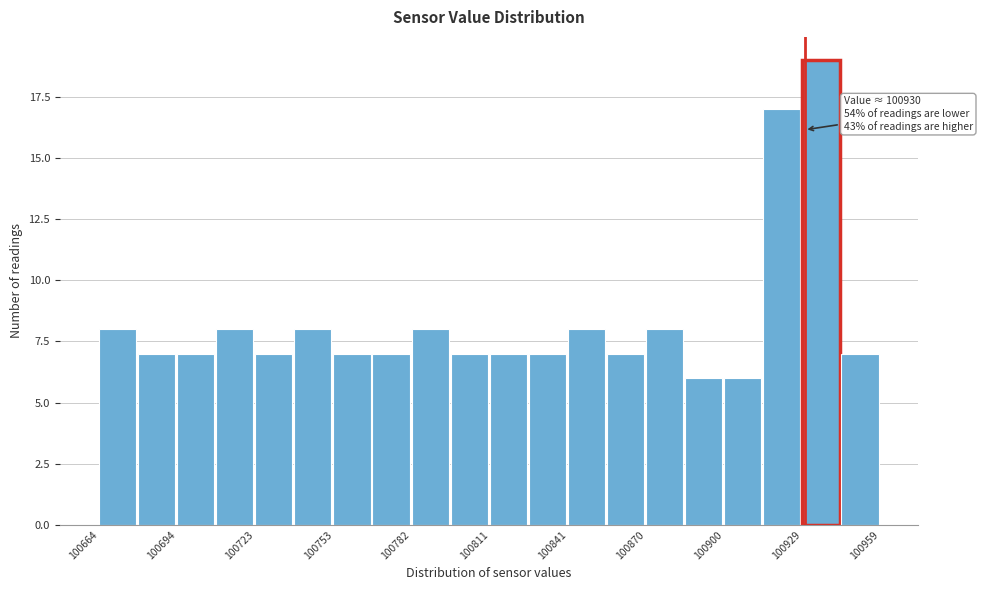

Read against the x-axis, roughly where is the centre of the tallest bar?

100935